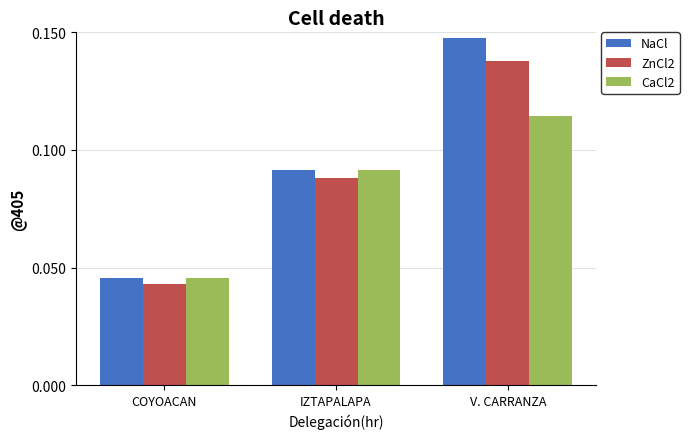

The value of ZnCl2 at IZTAPALAPA is 0.0. True or false?

False